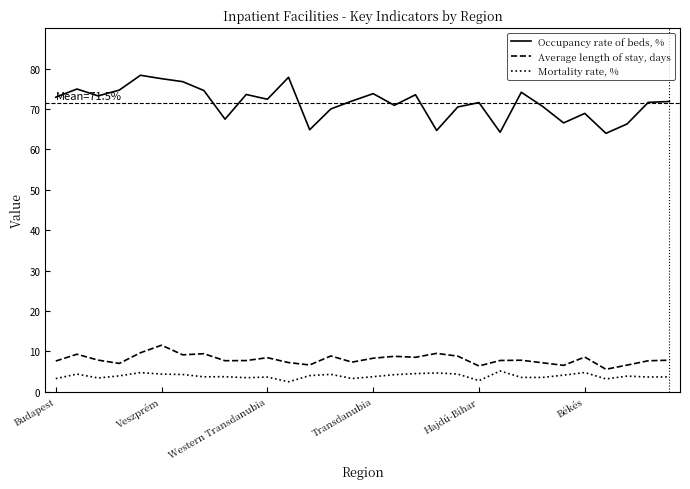

What is the minimum value for Mortality rate, %?

2.5